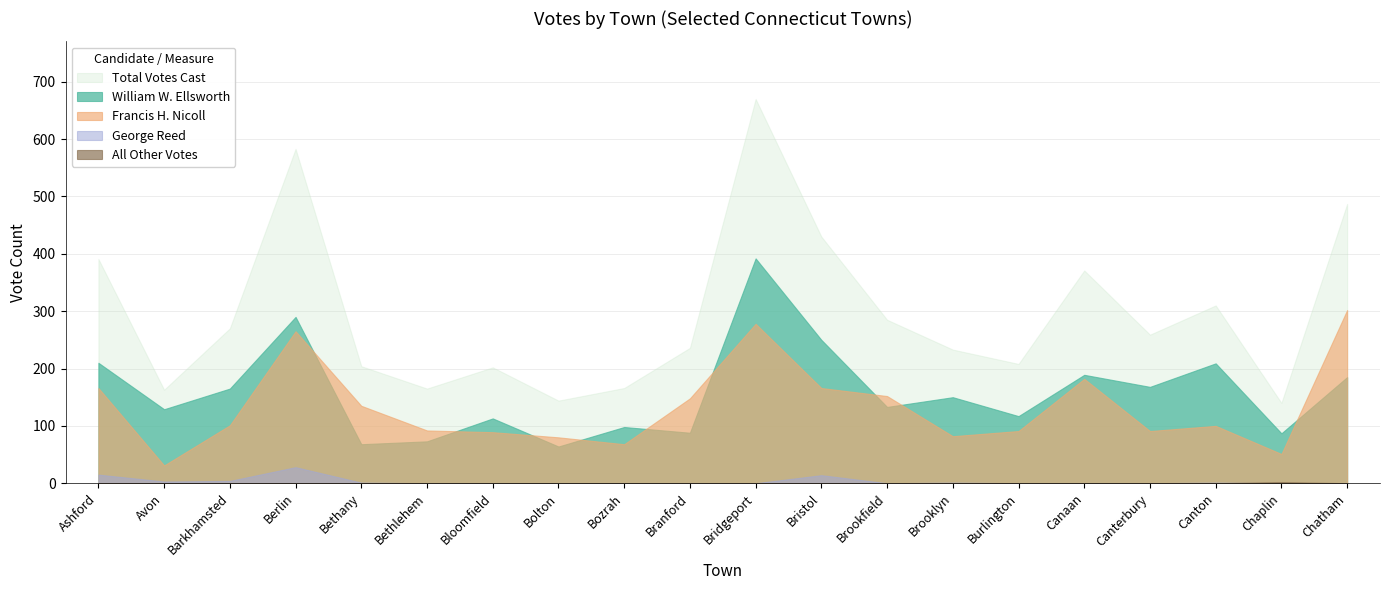

Which category has the highest value in the George Reed series?

Berlin